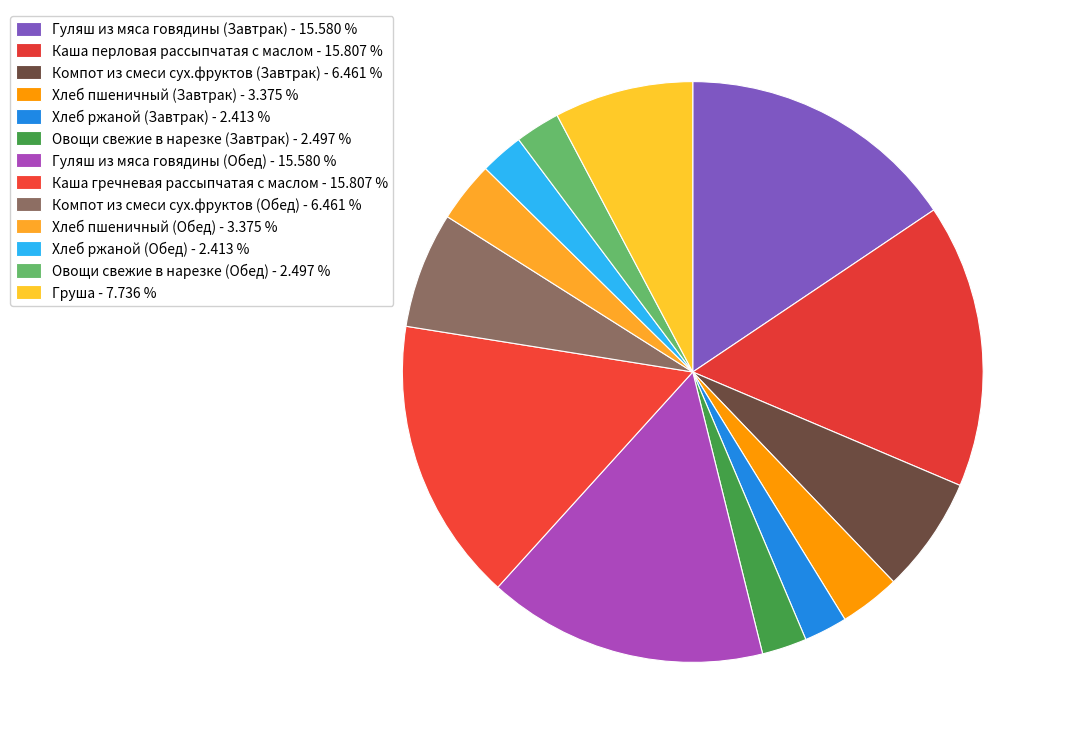

To the nearest percent, what is the difference between the largest and smallest slice percentages?

13%